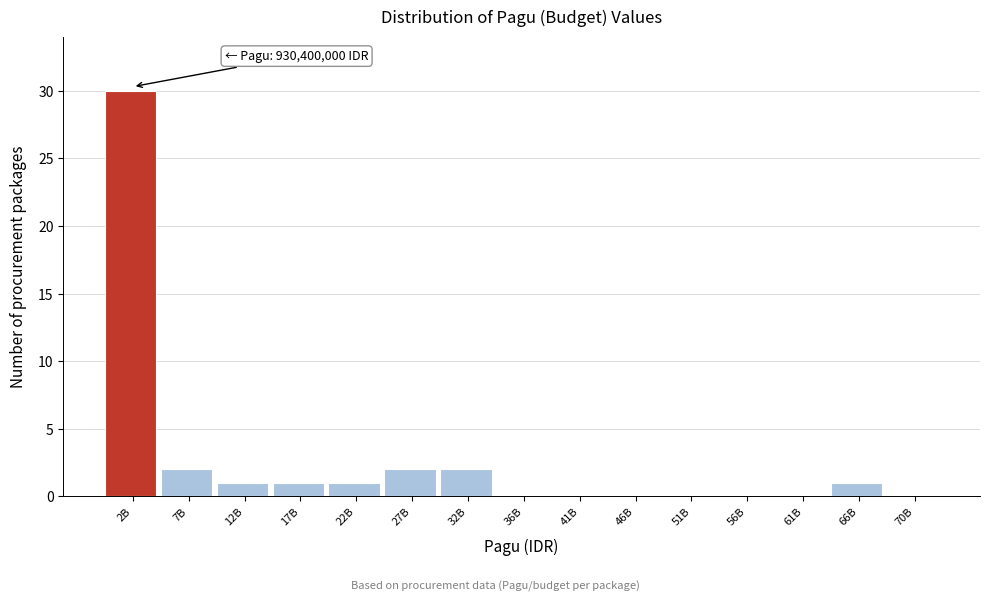

Reading left to right, what are all the values shown in this chart?

2B=30	7B=2	12B=1	17B=1	22B=1	27B=2	32B=2	36B=0	41B=0	46B=0	51B=0	56B=0	61B=0	66B=1	70B=0